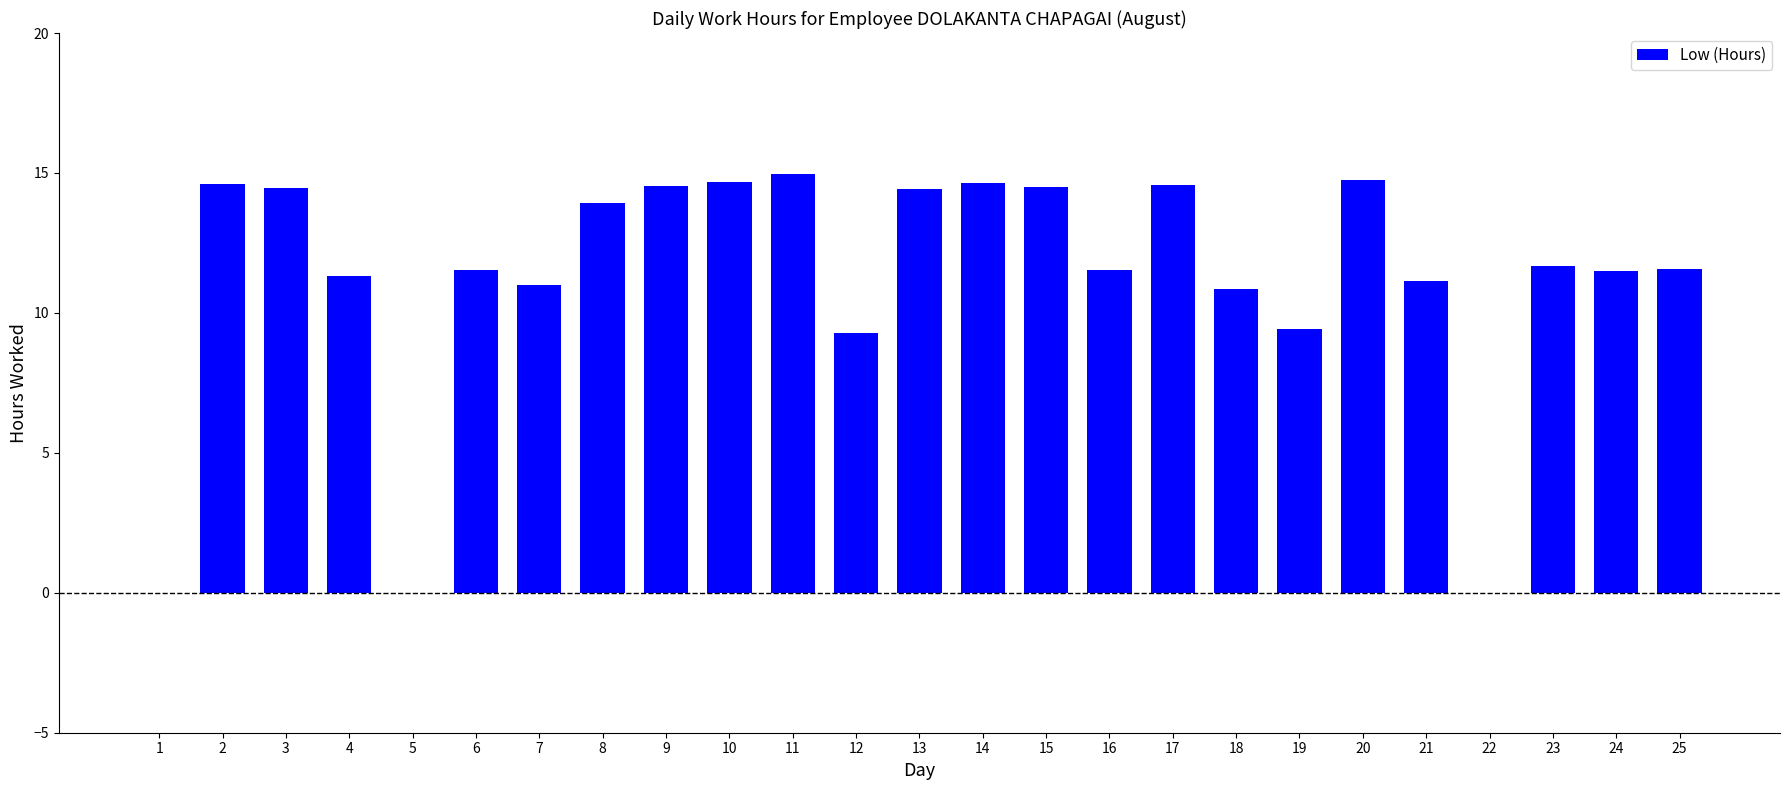

What is the sum of all values?

280.9